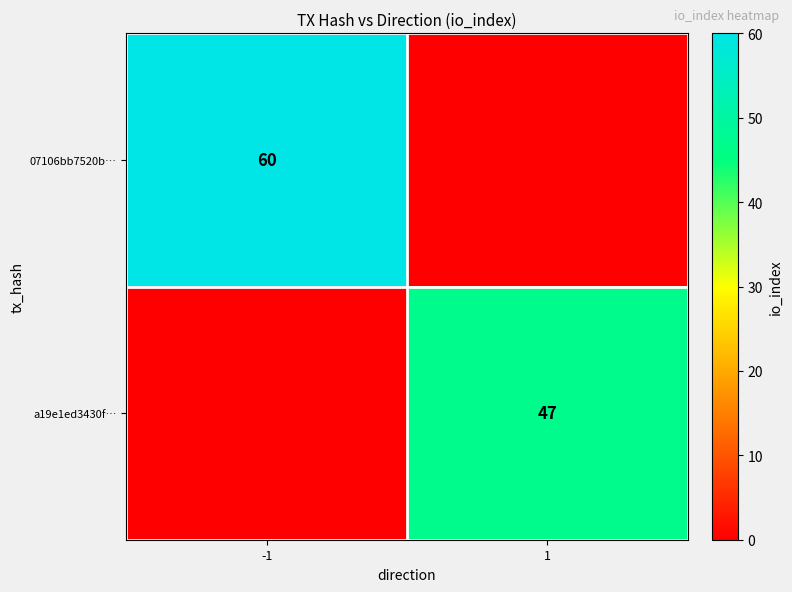

The a19e1ed3430f… series shows 28 at 1. True or false?

False